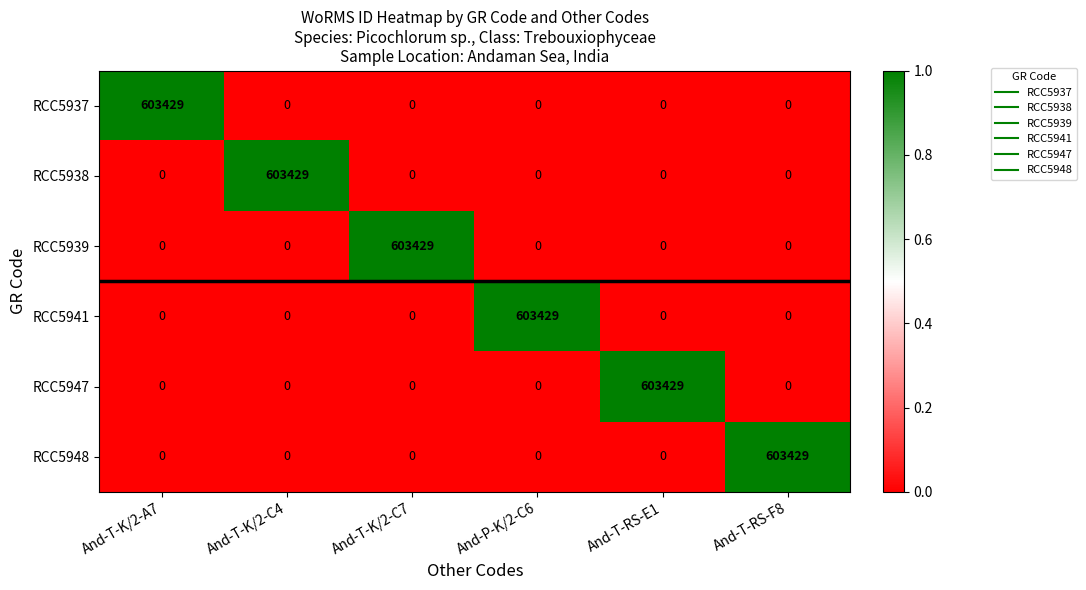

What is the sum of the RCC5938 values at And-T-RS-F8 and And-T-K/2-C4?

603429